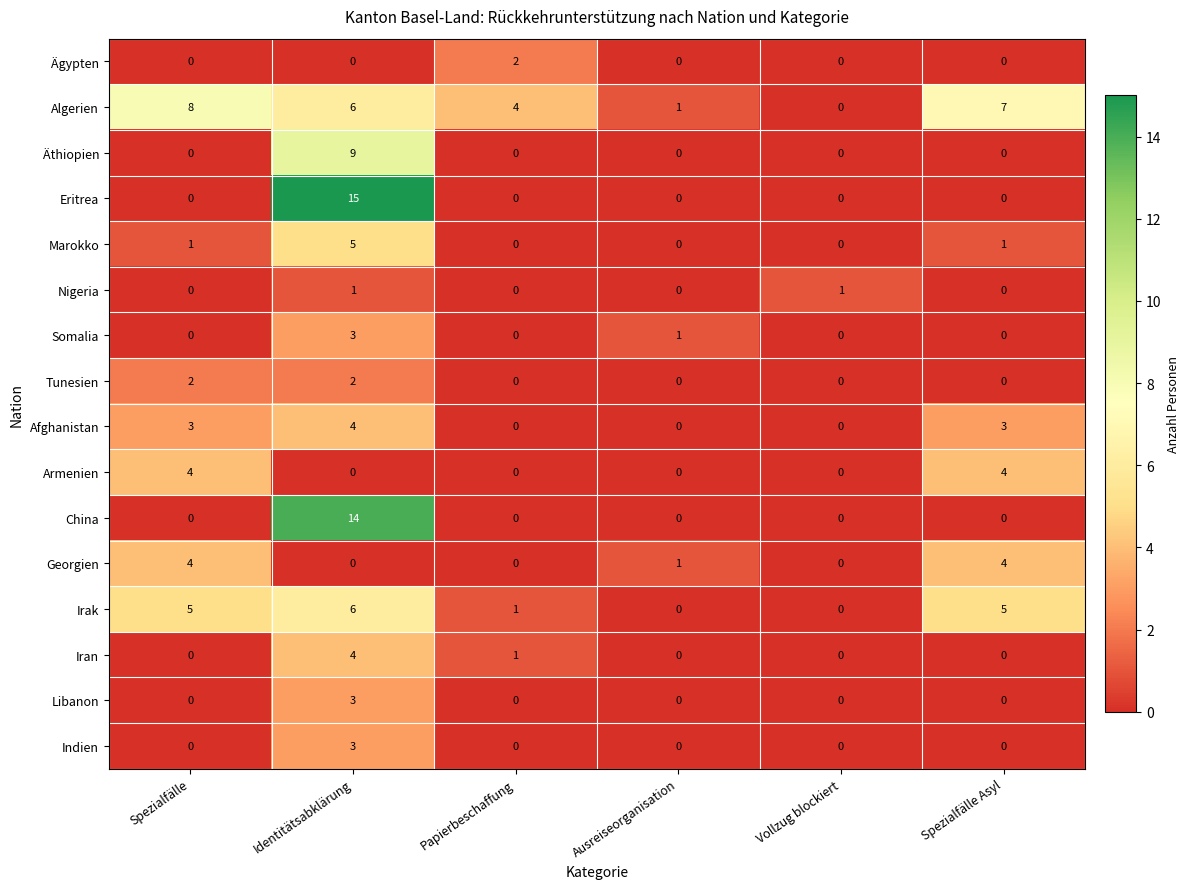

What is the total value across all series at Vollzug blockiert?

1